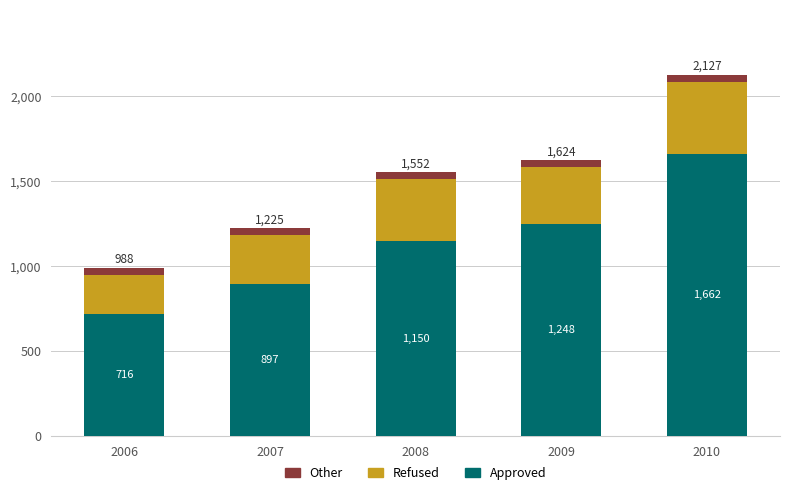

At which label does Approved reach its minimum?

2006